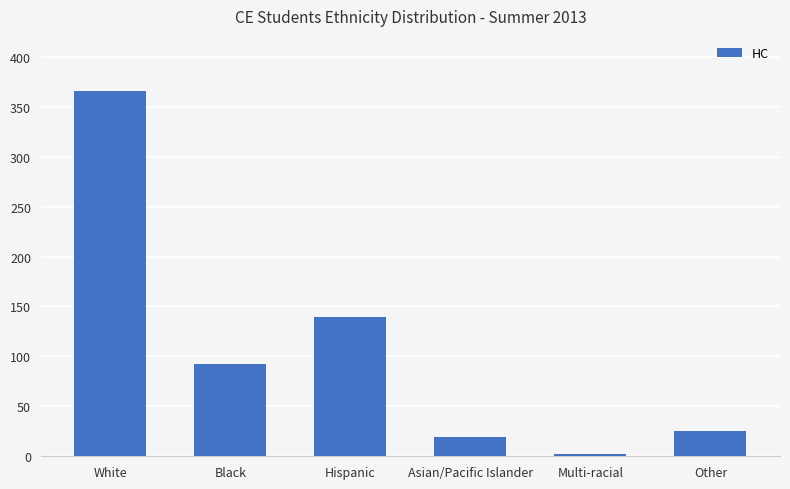

What is the change in value from White to Black?

-274